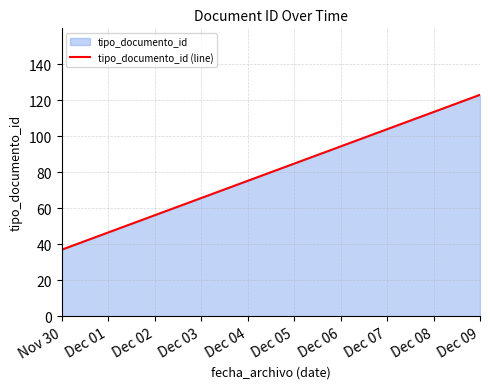

Which category has the lowest value across all series?

Nov 30